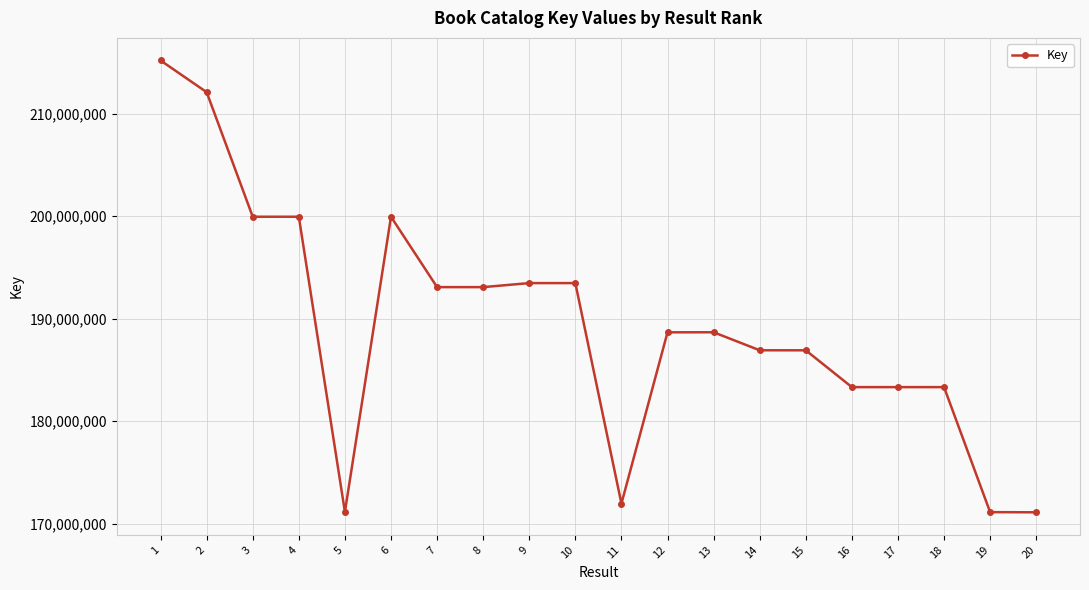

How many distinct data groups are displayed?

1